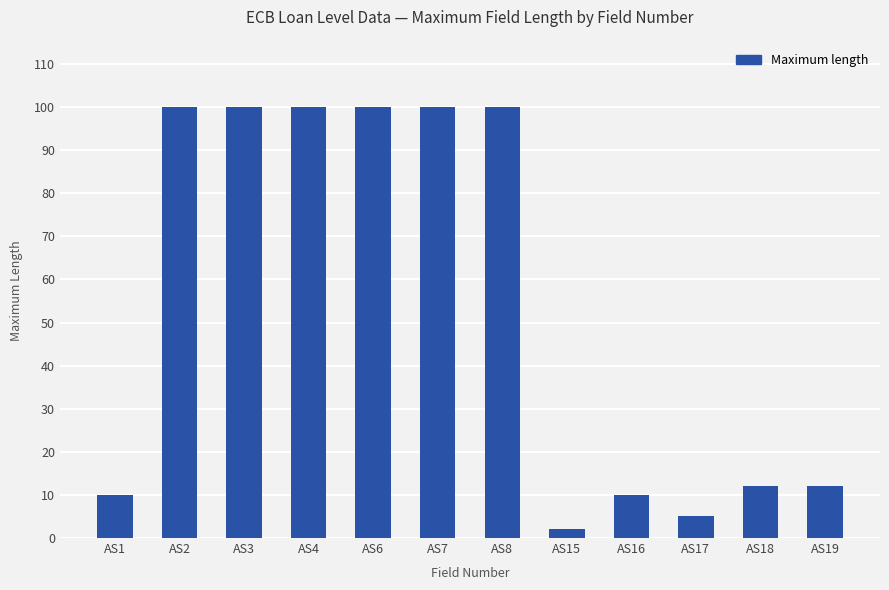

Are the bars horizontal?

No